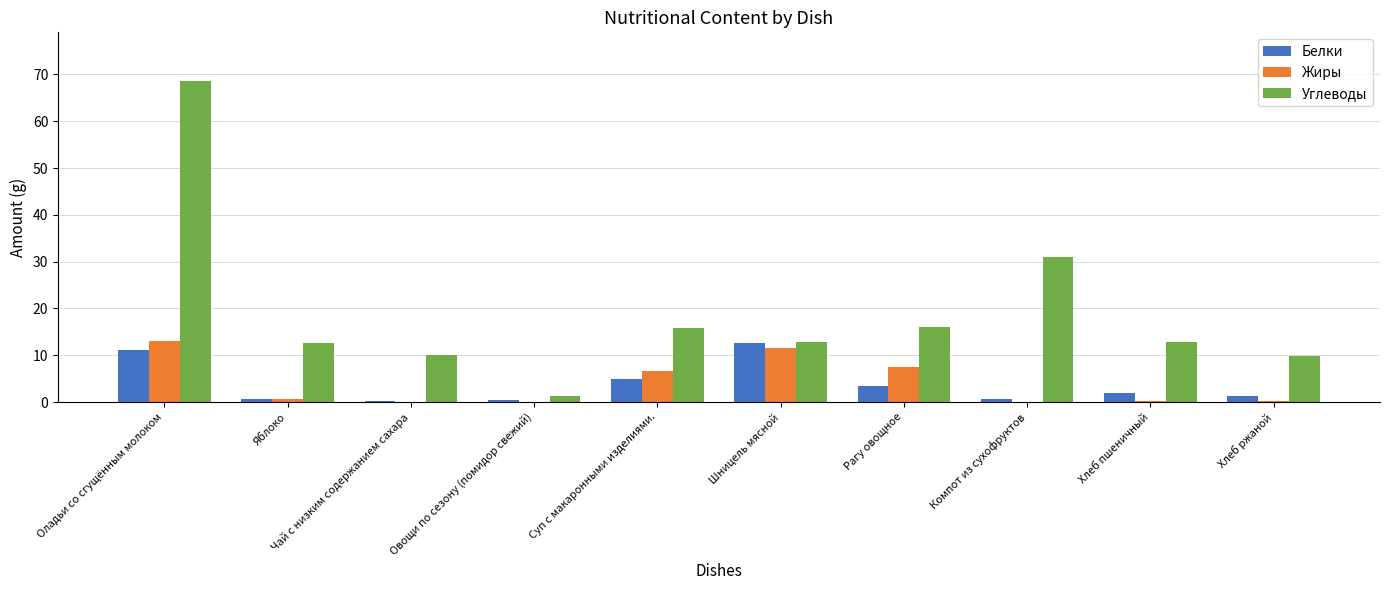

How many groups of bars are there?

10